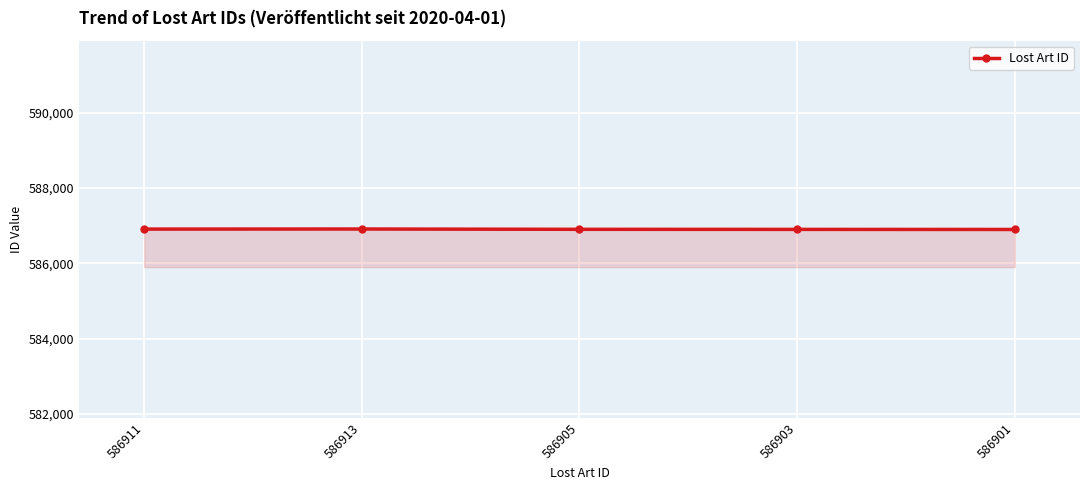

What is the sum of all values?

2934533